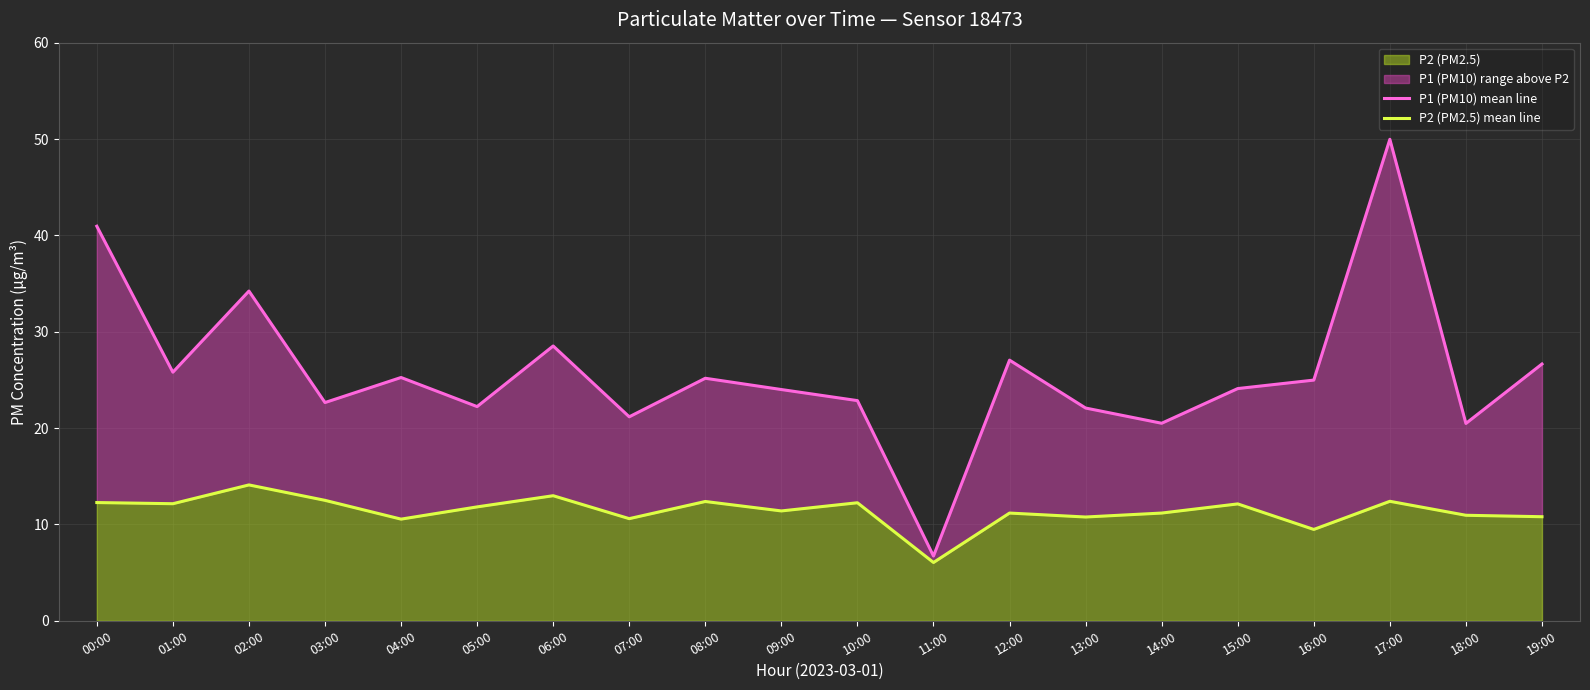

What is the sum of the P1 (PM10) mean line values at 03:00 and 17:00?

72.6